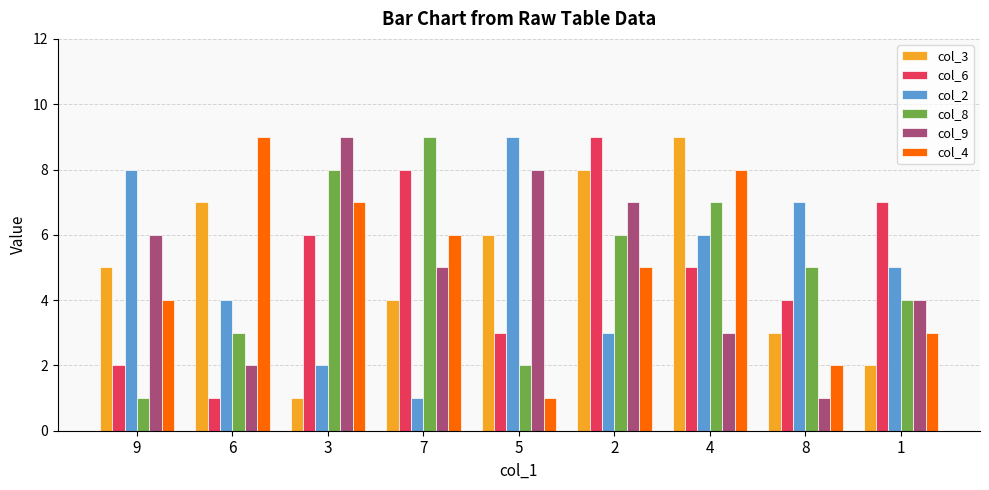

What value does the col_4 series have at 2?

5